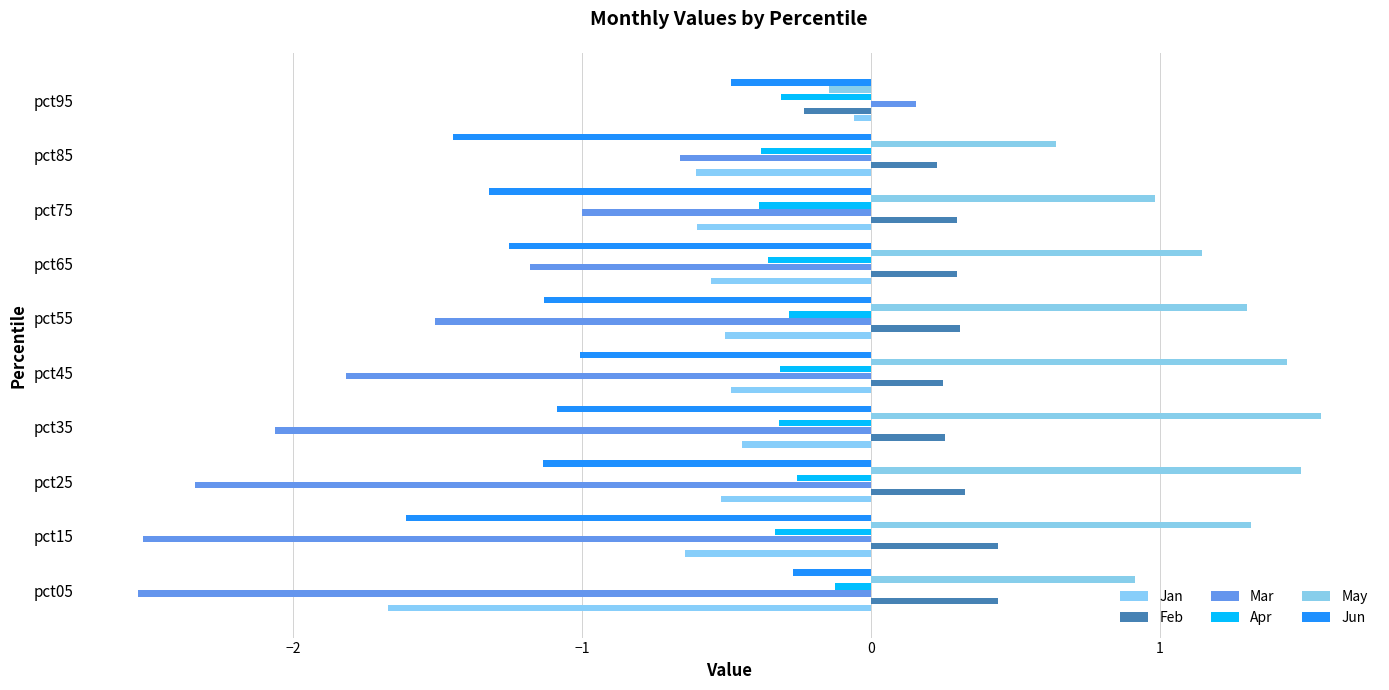

Where is Apr nearest to the value 0?

pct05